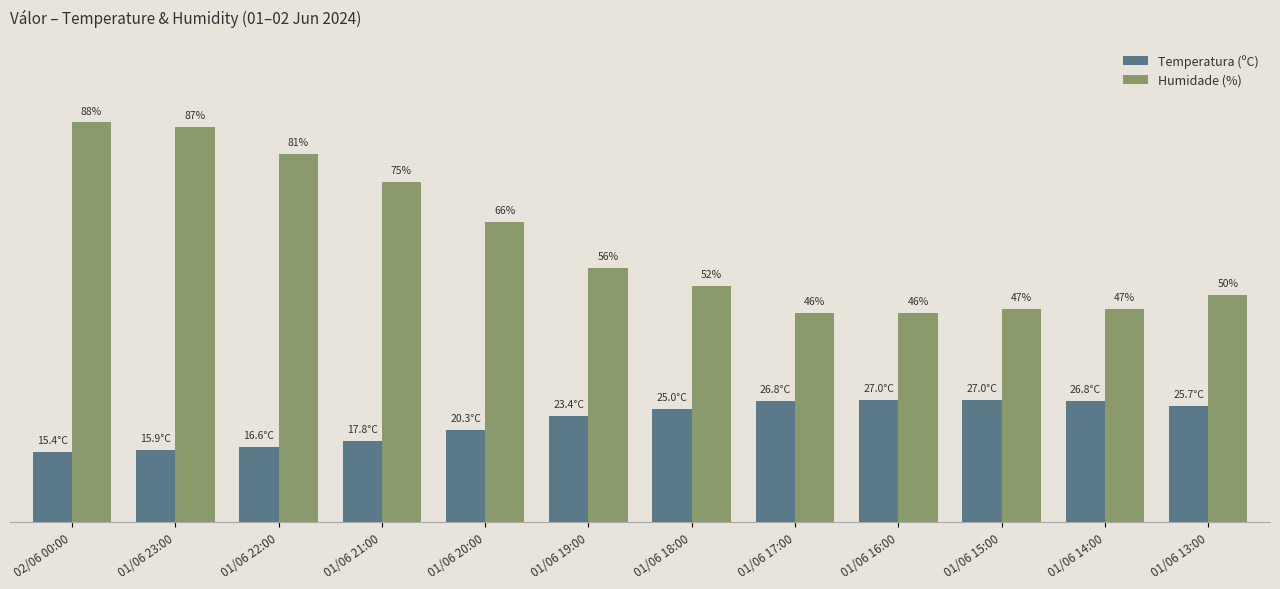

What is the label of the 6th bar from the right?

01/06 18:00